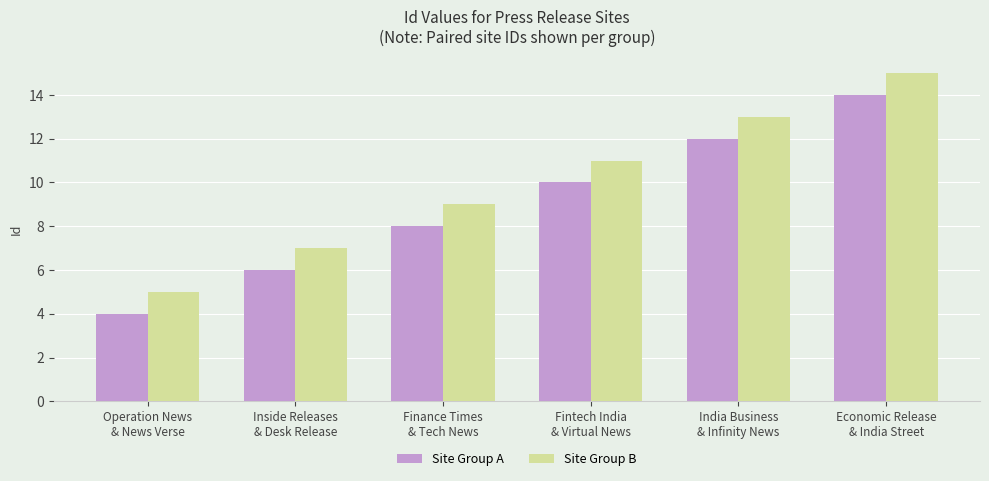

What is the highest value of the Site Group B series?

15